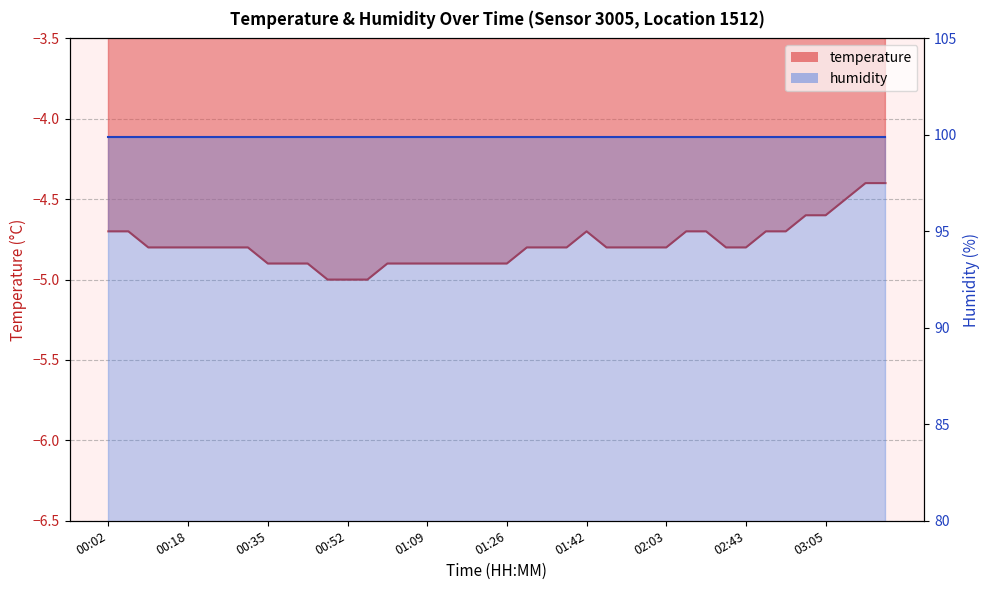

What is the smallest value displayed?

-5.0